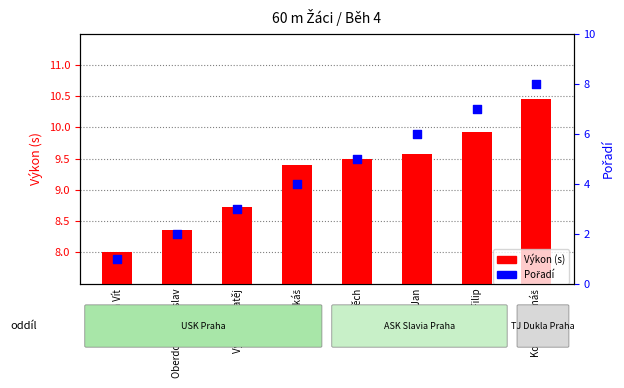

At how many categories does at least one series exceed 4?

8